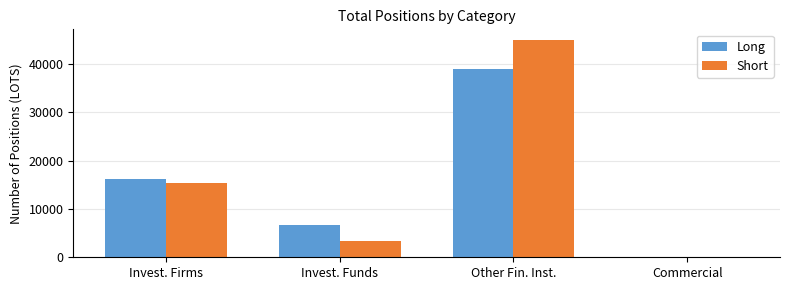

Between Other Fin. Inst. and Commercial, which series saw the biggest shift?

Short